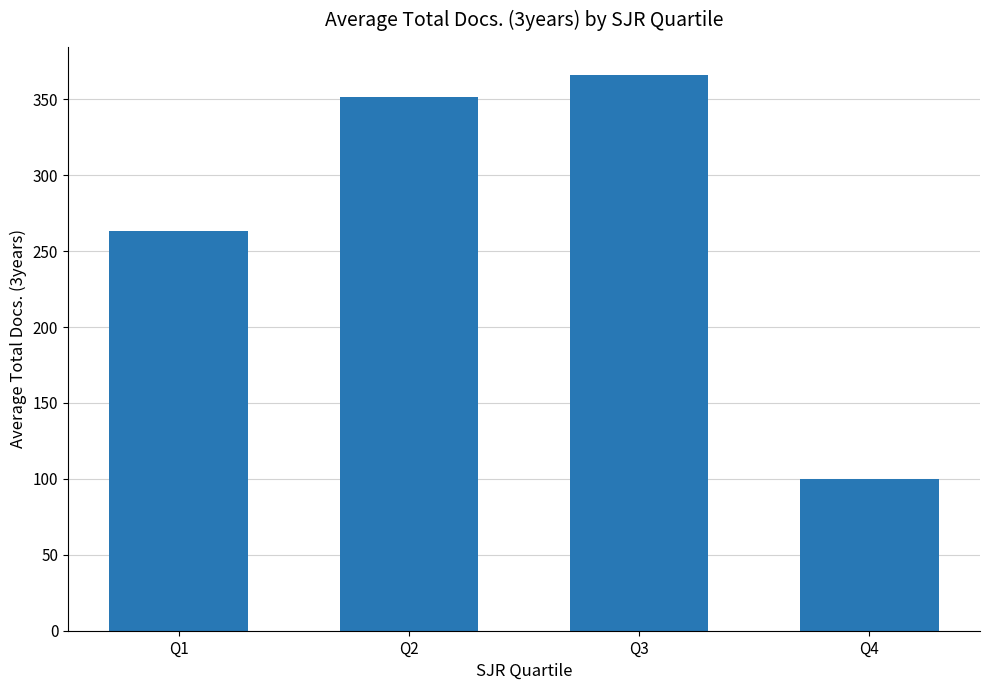

What is the value of the 4th bar from the left?

100.0